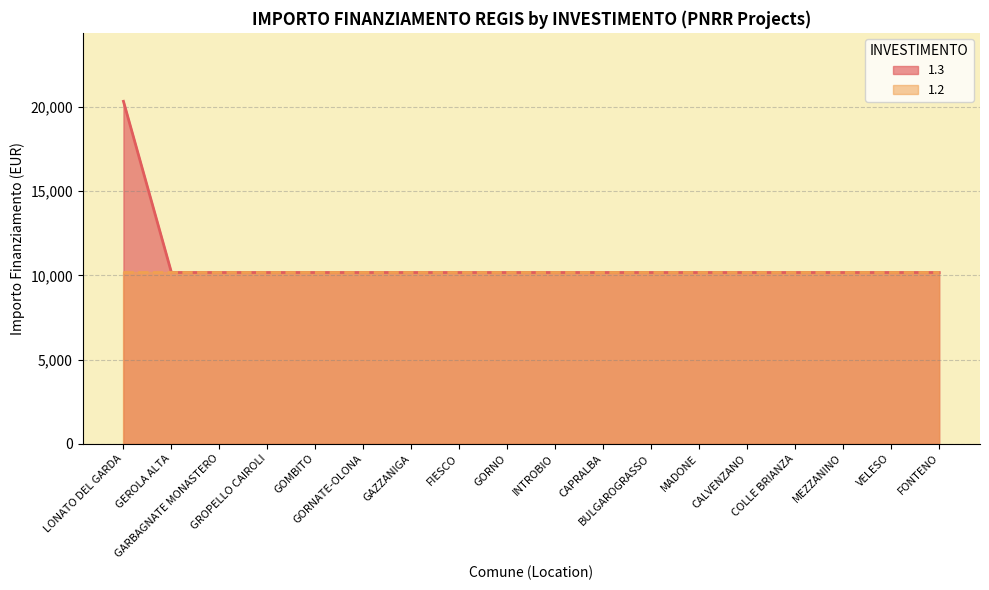

Which label corresponds to the smallest value in the chart?

GEROLA ALTA